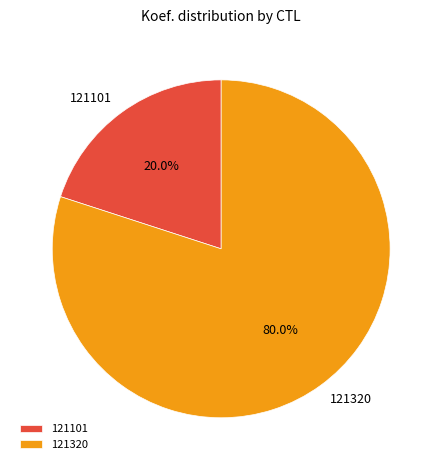

Do 121101 and 121320 together represent more than half of the pie?

Yes